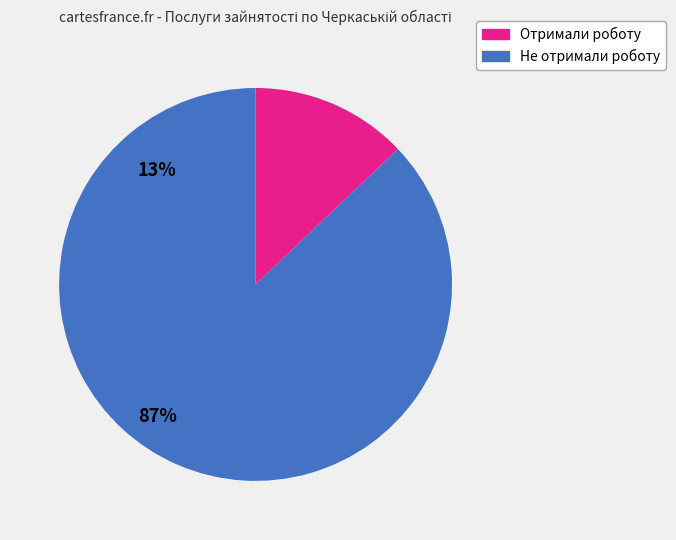

Is there a majority slice in this chart?

Yes